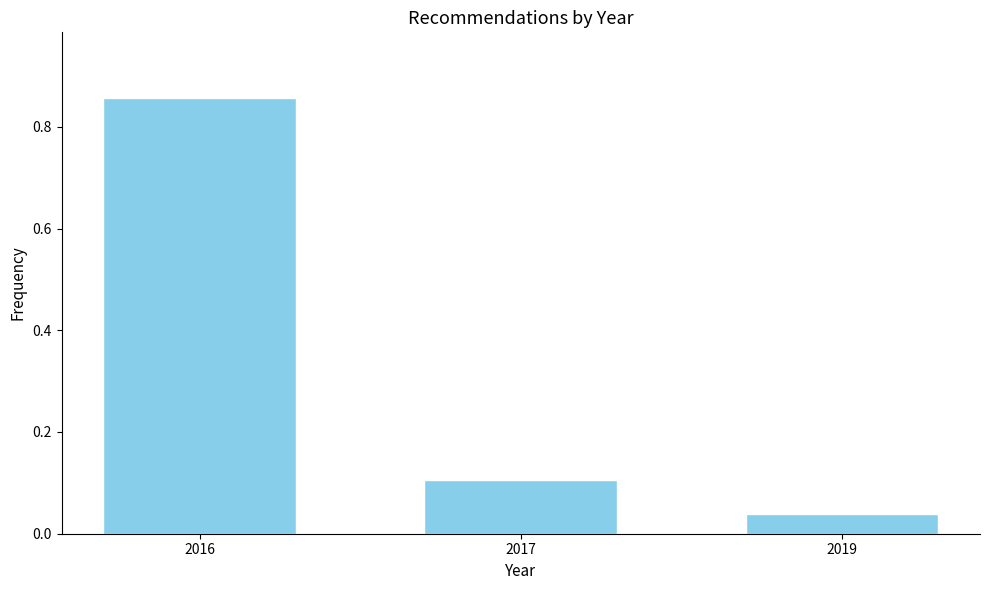

The value at 2017 is 0.0. True or false?

False